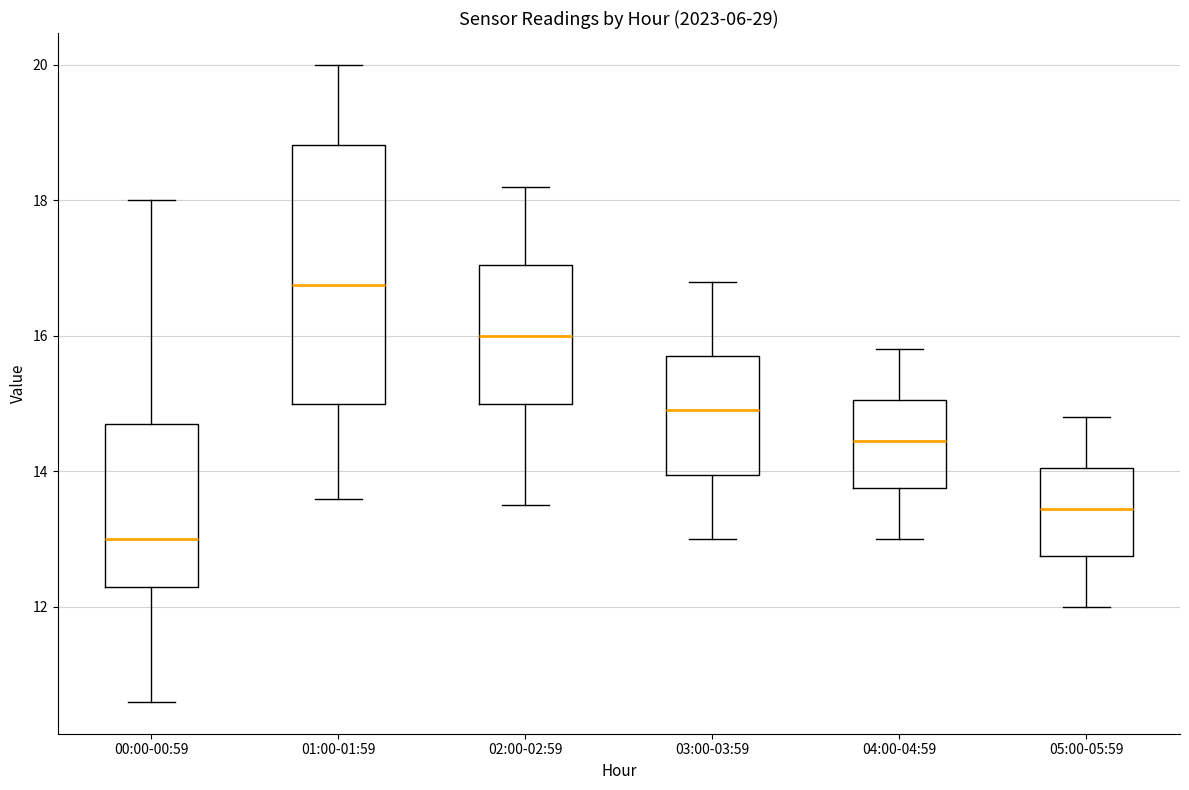

Which box is the tallest, from its lower edge to its upper edge?

01:00-01:59